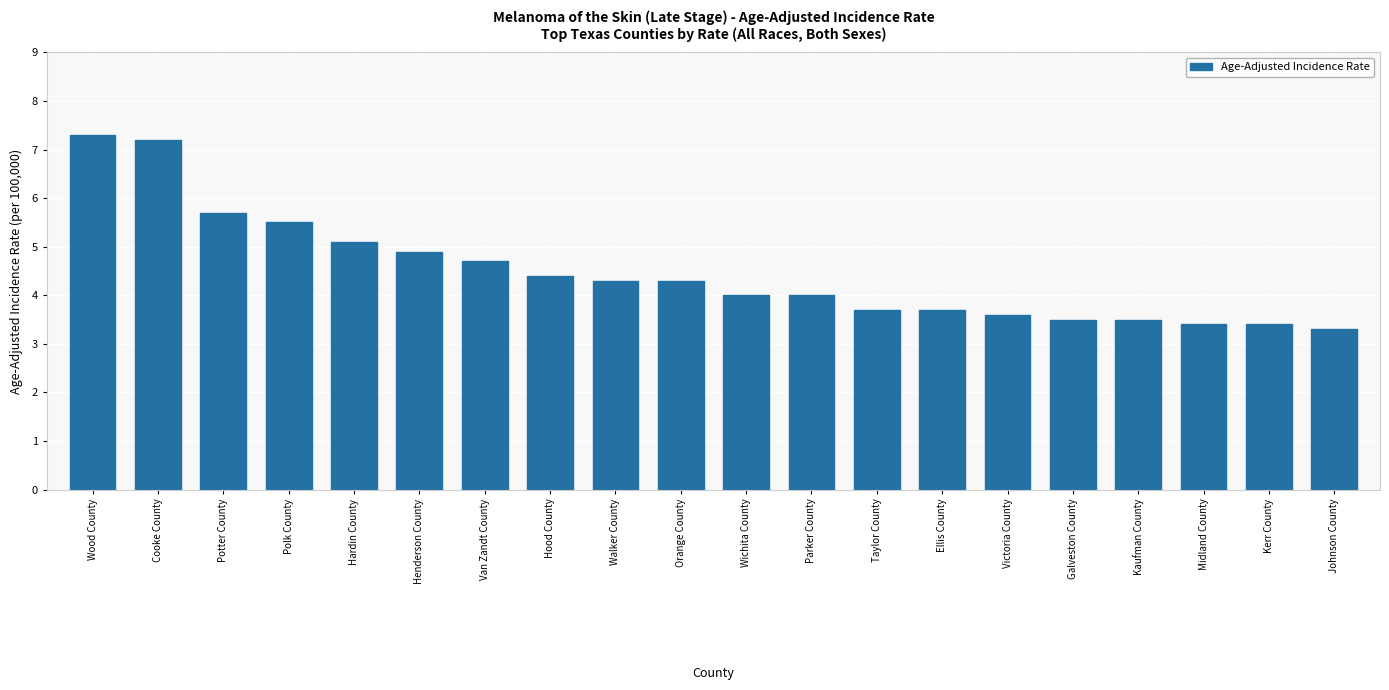

What is the sum of the values at Parker County and Kaufman County?

7.5